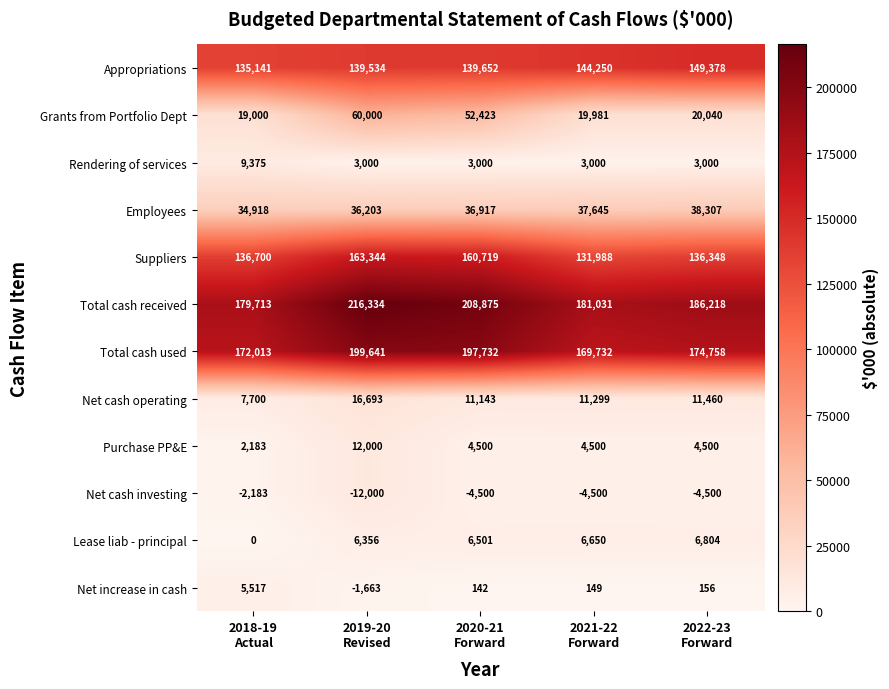

At which category is the sum across all series the highest?

2019-20
Revised